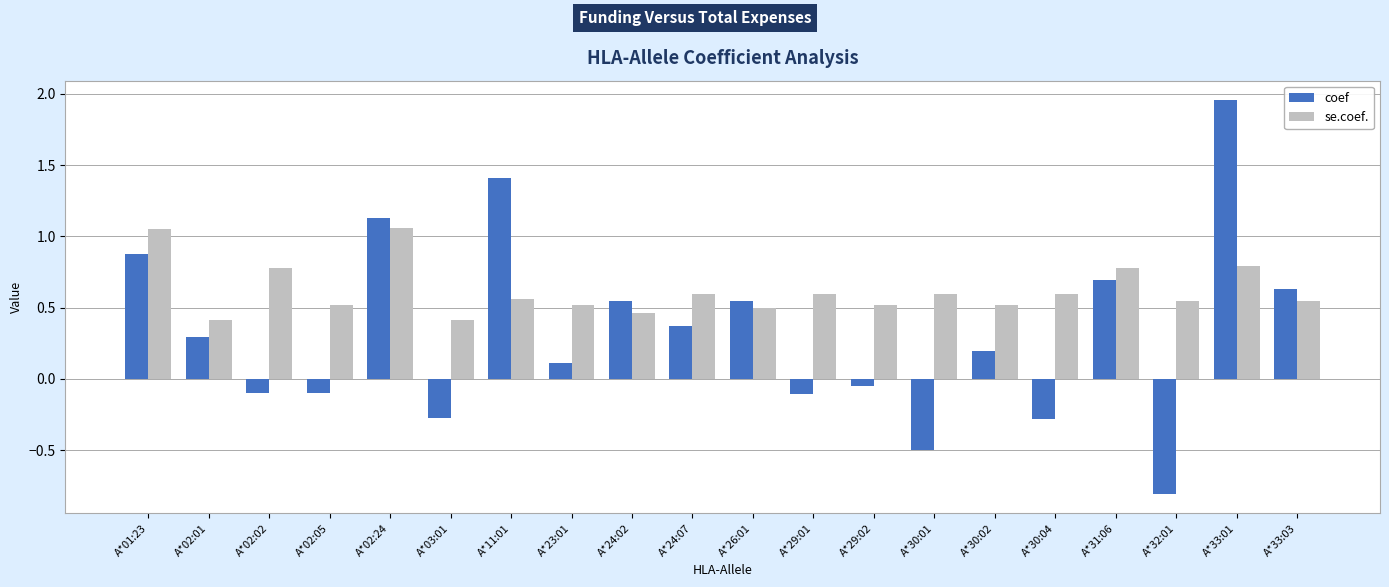

Count the number of categories in the chart.

20